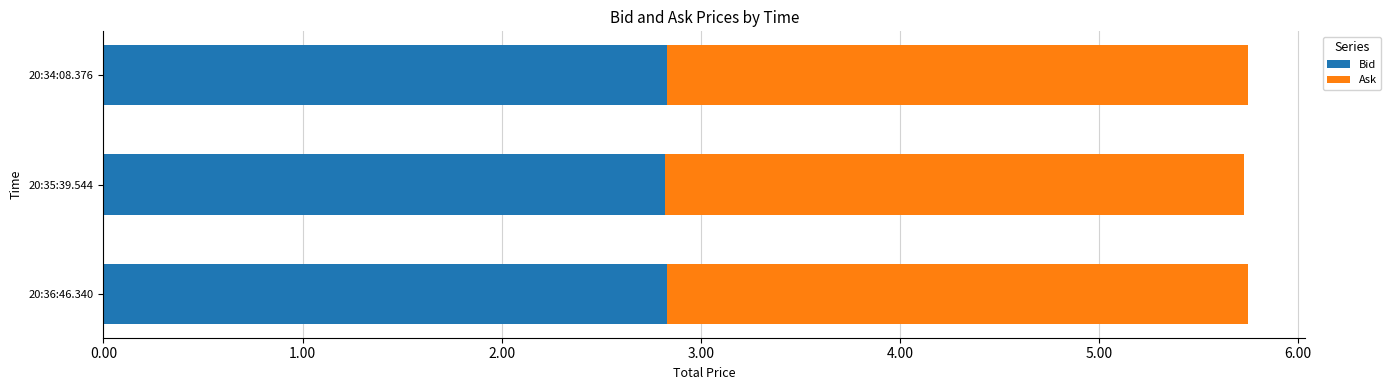

What is the sum of the Bid values at 20:36:46.340 and 20:34:08.376?

5.7